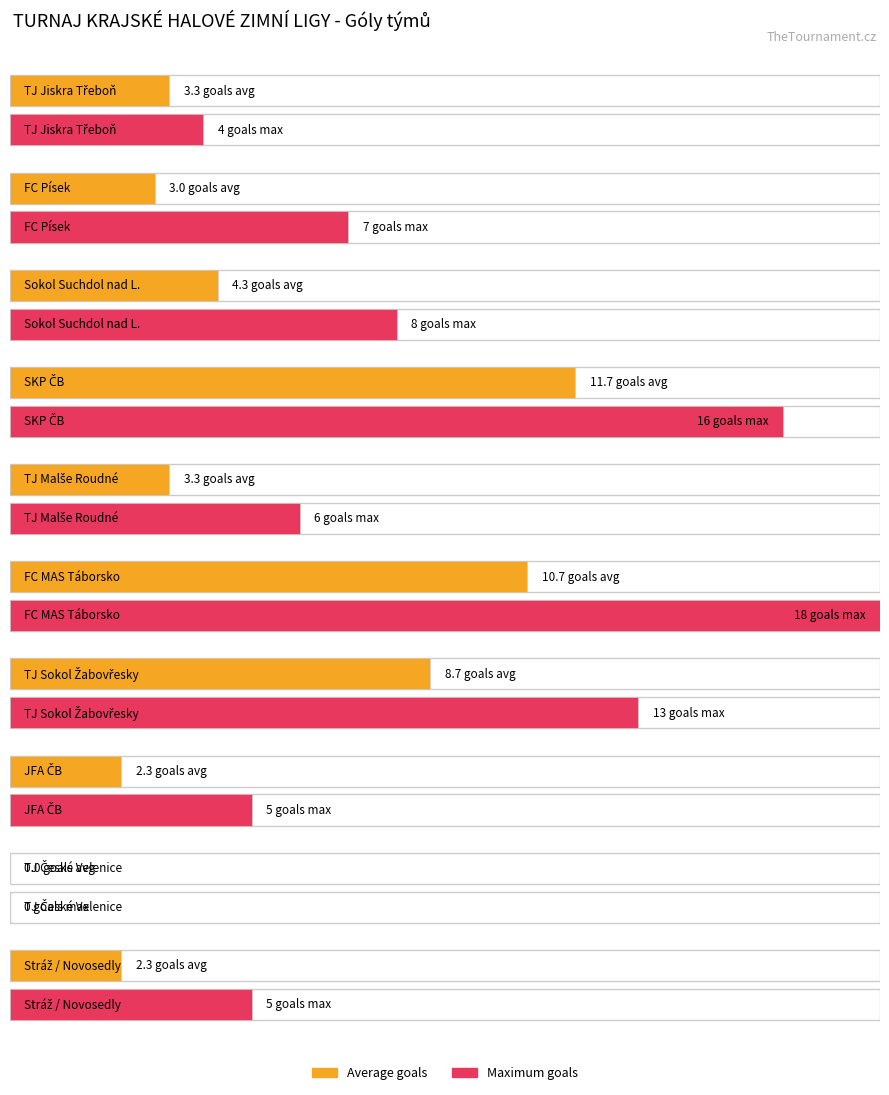

Are the bars horizontal?

Yes